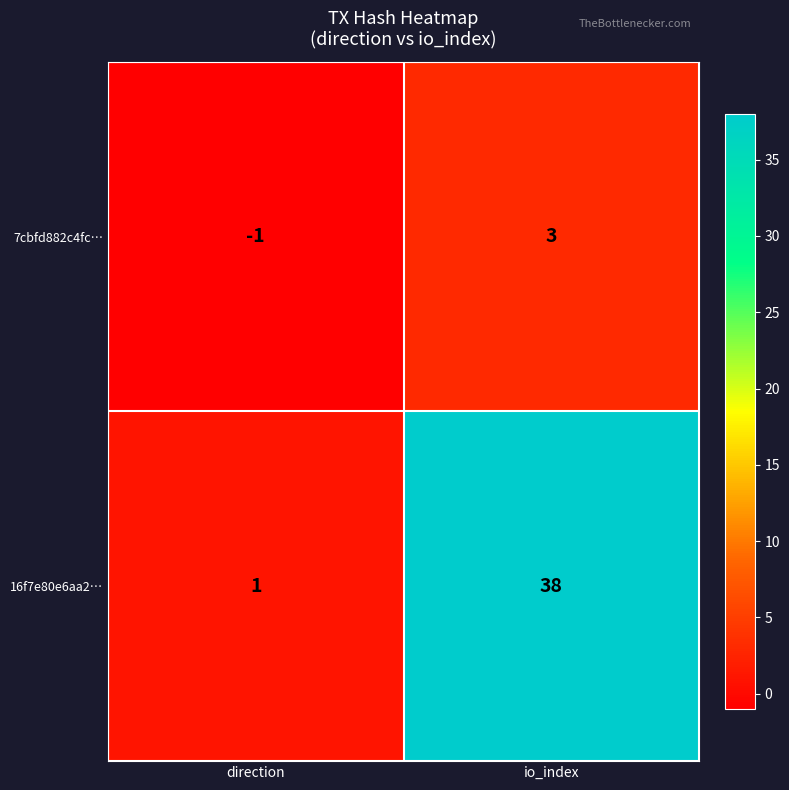

Which series has the largest total across all categories?

16f7e80e6aa2…